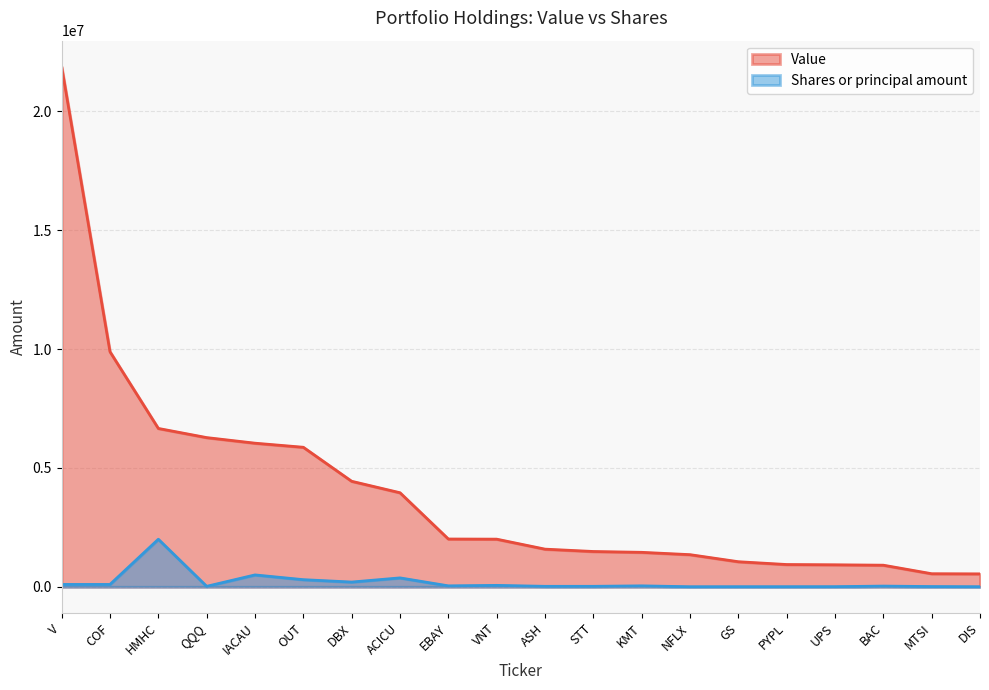

What is the label of the 12th point from the left?

STT